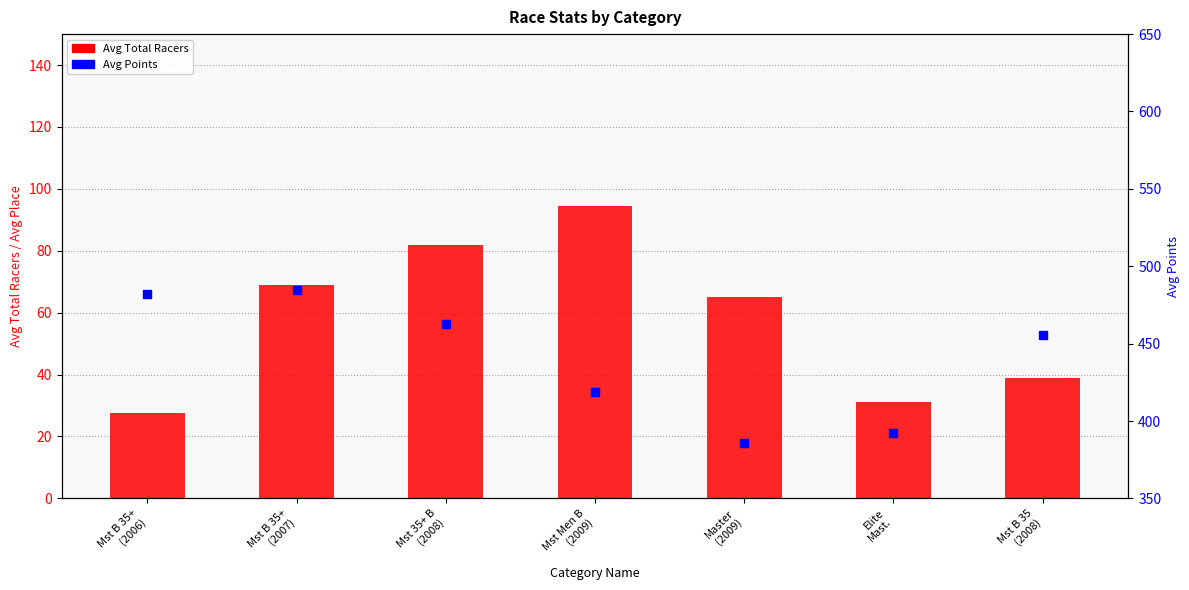

What is the total value across all series at Mst 35+ B
(2008)?

544.7